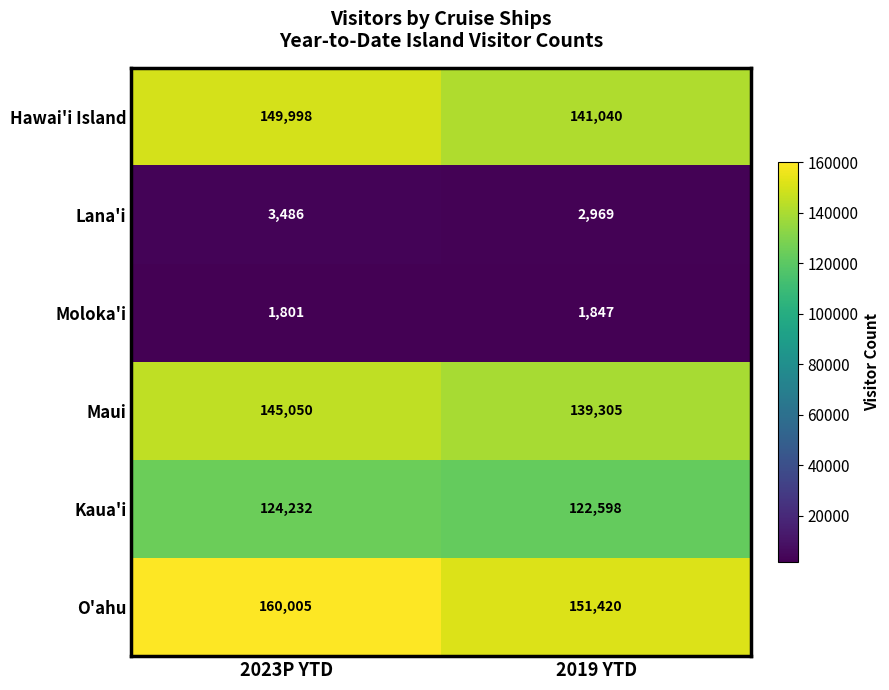

Reading left to right, transcribe all the data shown in this chart.

Hawai'i Island: 2023P YTD=149998	2019 YTD=141040
Lana'i: 2023P YTD=3486	2019 YTD=2969
Moloka'i: 2023P YTD=1801	2019 YTD=1847
Maui: 2023P YTD=145050	2019 YTD=139305
Kaua'i: 2023P YTD=124232	2019 YTD=122598
O'ahu: 2023P YTD=160005	2019 YTD=151420